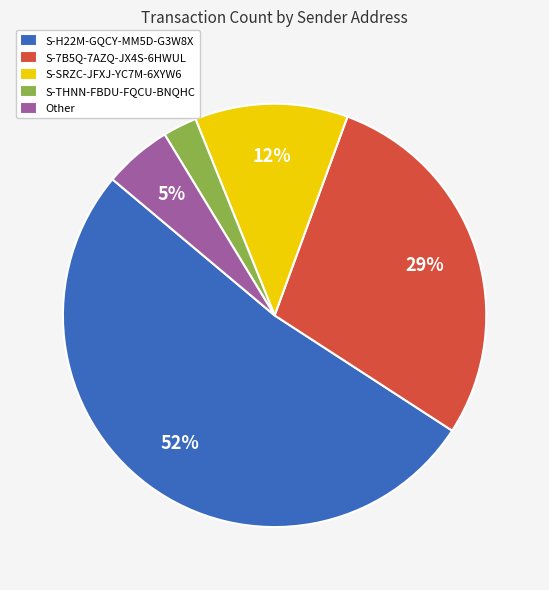

What is the ratio of the value at S-THNN-FBDU-FQCU-BNQHC to the value at S-SRZC-JFXJ-YC7M-6XYW6?

0.2